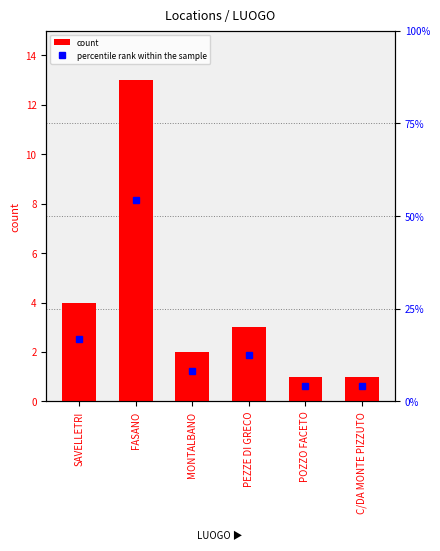

What is the spread (max minus min) of values at POZZO FACETO?

3.2